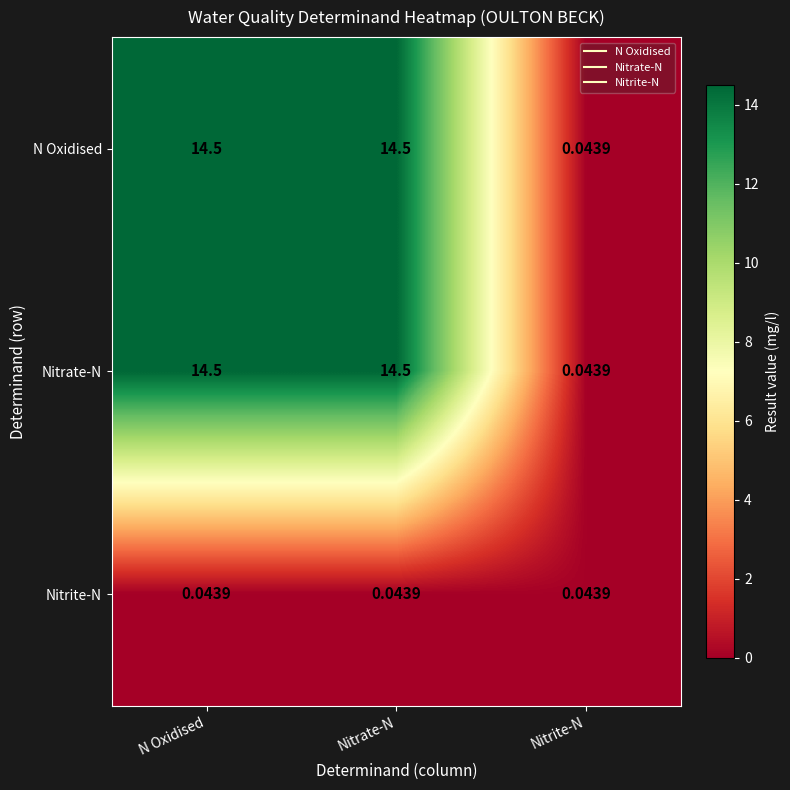

Which category has the lowest value in the N Oxidised series?

Nitrite-N